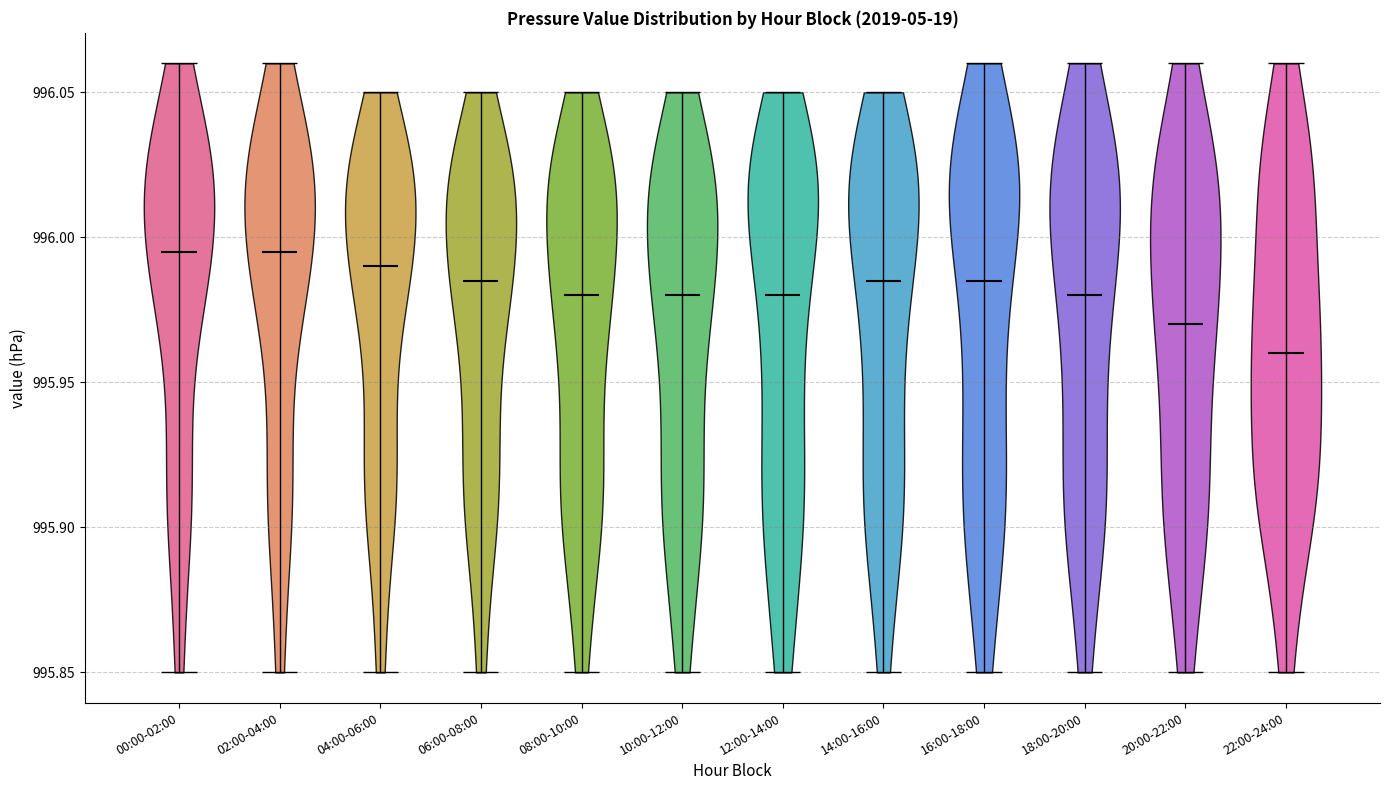

What is the highest point the violin for 20:00-22:00 reaches on the y-axis? The values are not printed on the chart, so give them approximately, as read against the axis.

996.060